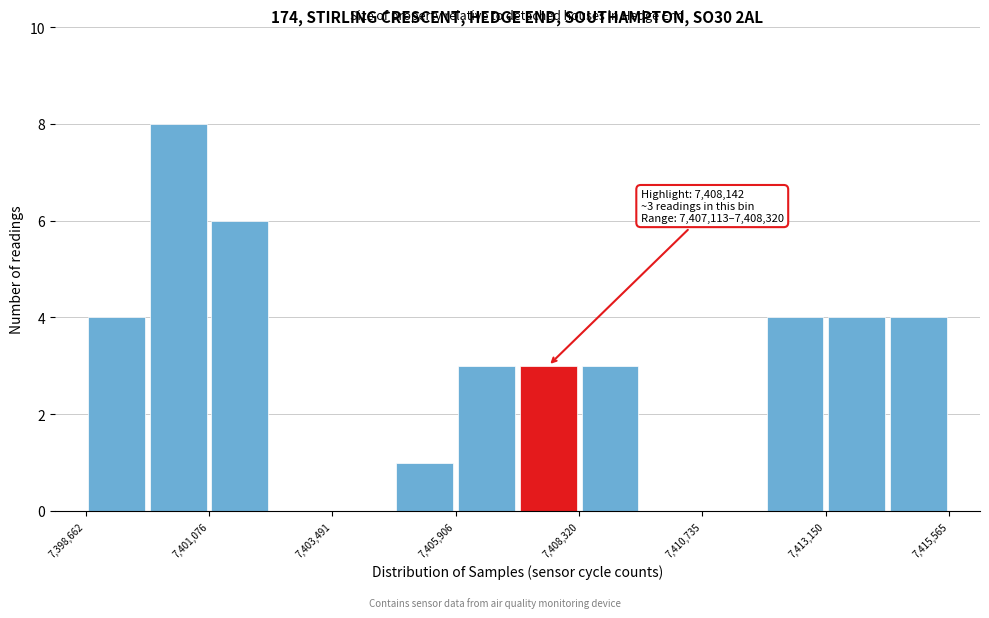

Around what value on the x-axis is the tallest bar? Give the approximate position of its centre, as read against the axis.

7400500